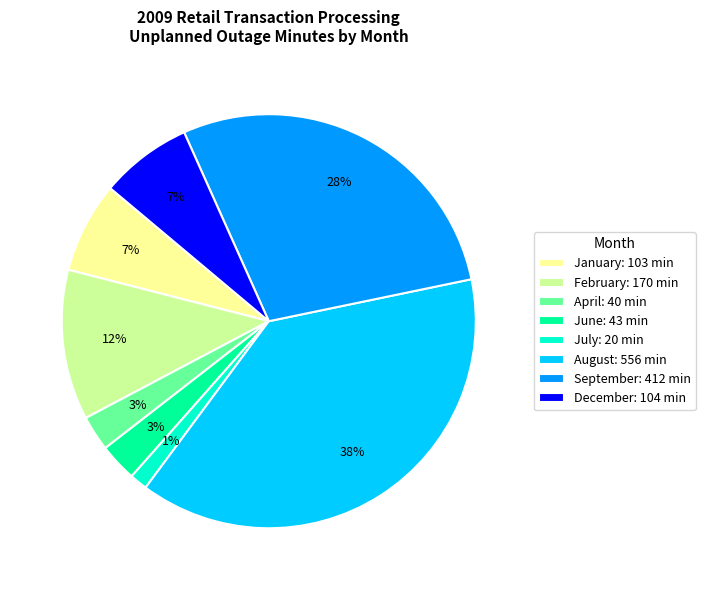

Does any single category account for the majority?

No